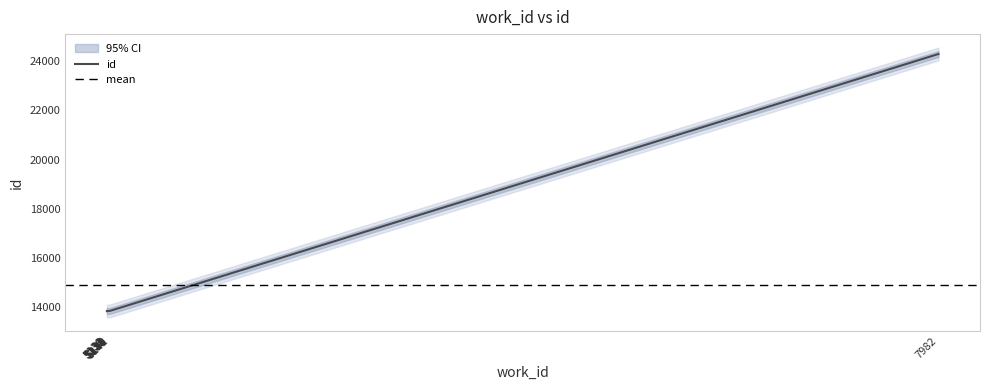

Rank the categories by value from lowest to highest.

5130, 5131, 5132, 5134, 5135, 5138, 5139, 5140, 5141, 7982